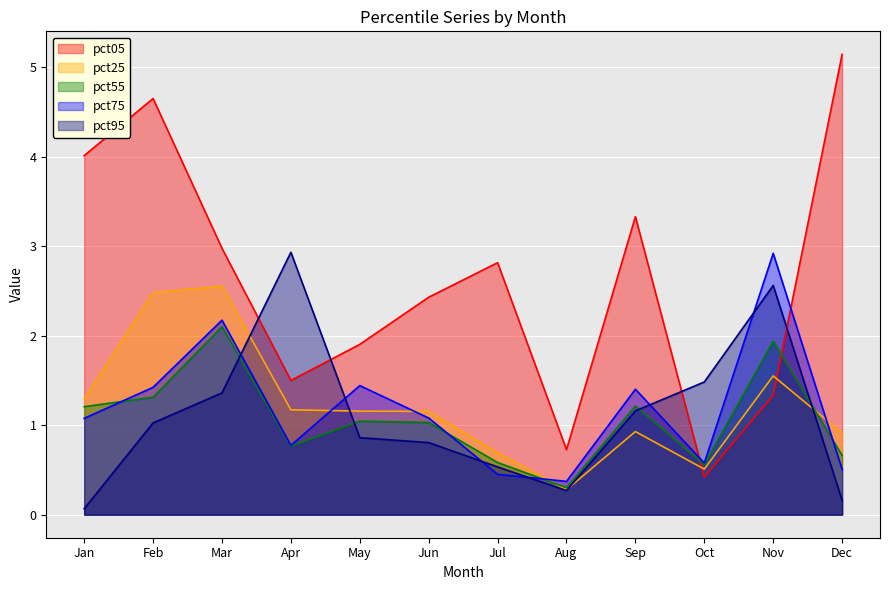

What value does the pct25 series have at Jun?

1.2